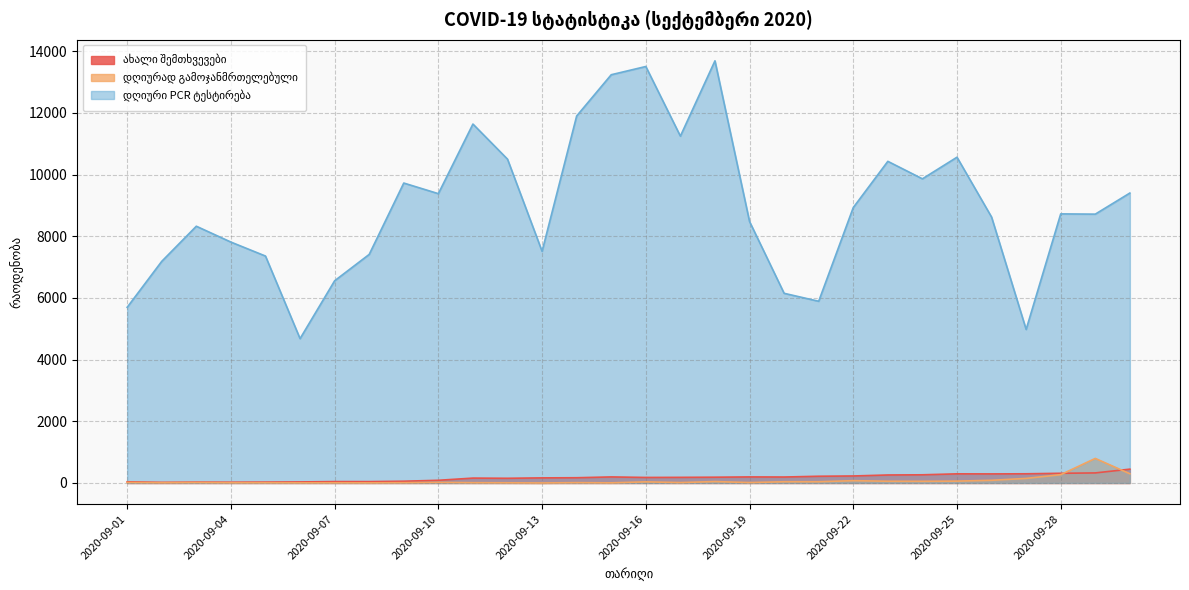

The დღიური PCR ტესტირება series shows 13688 at 2020-09-18. True or false?

True